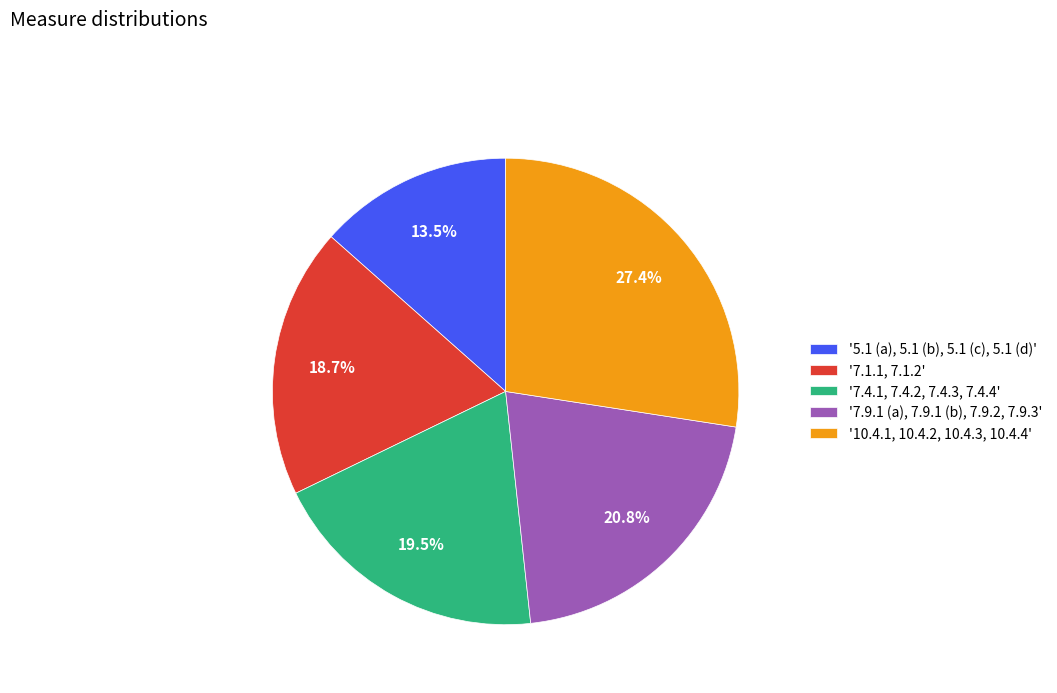

What is the ratio of the value at '10.4.1, 10.4.2, 10.4.3, 10.4.4' to the value at '7.1.1, 7.1.2'?

1.5